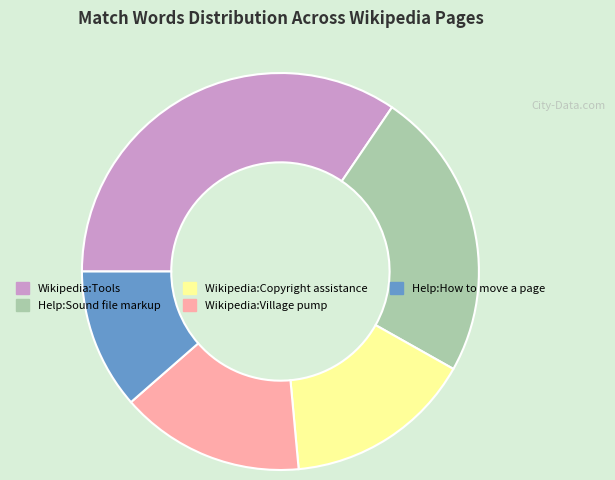

Does any single category account for the majority?

No